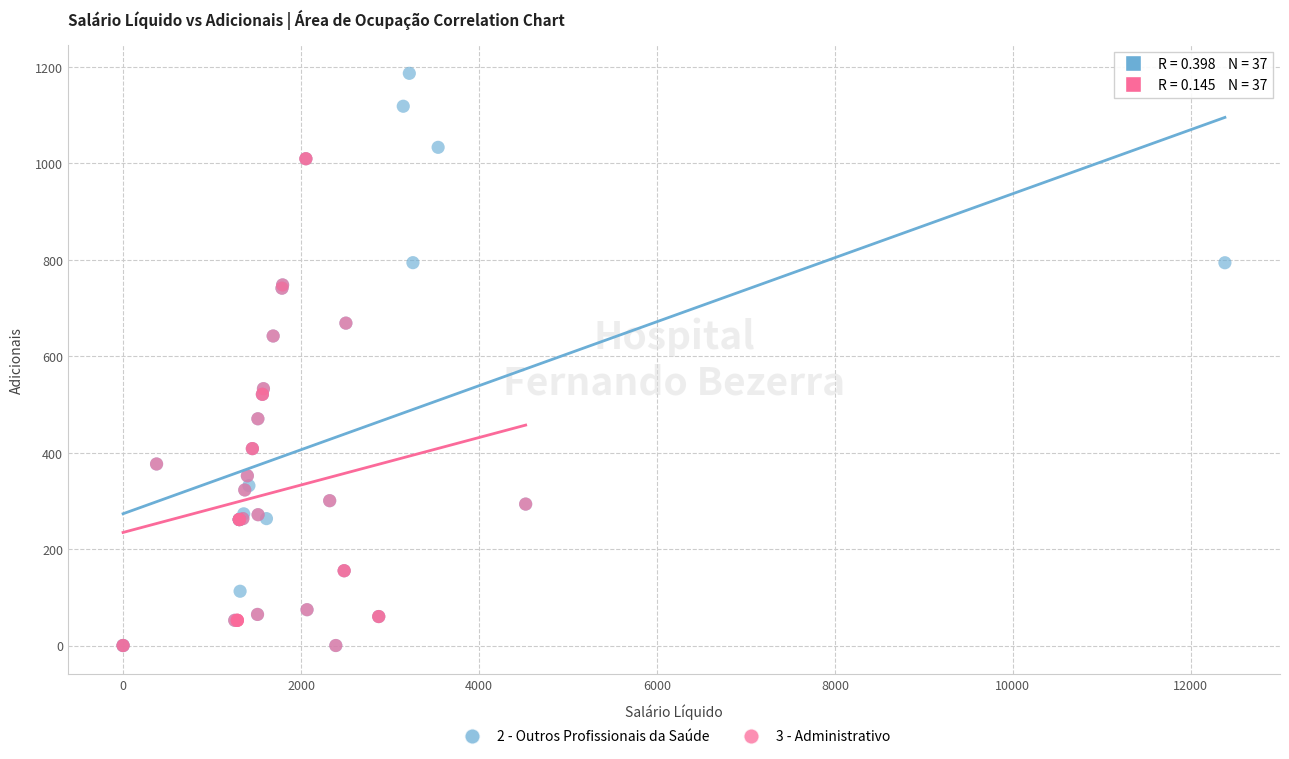

Which series has the widest spread of Y values?

2 - Outros Profissionais da Saúde